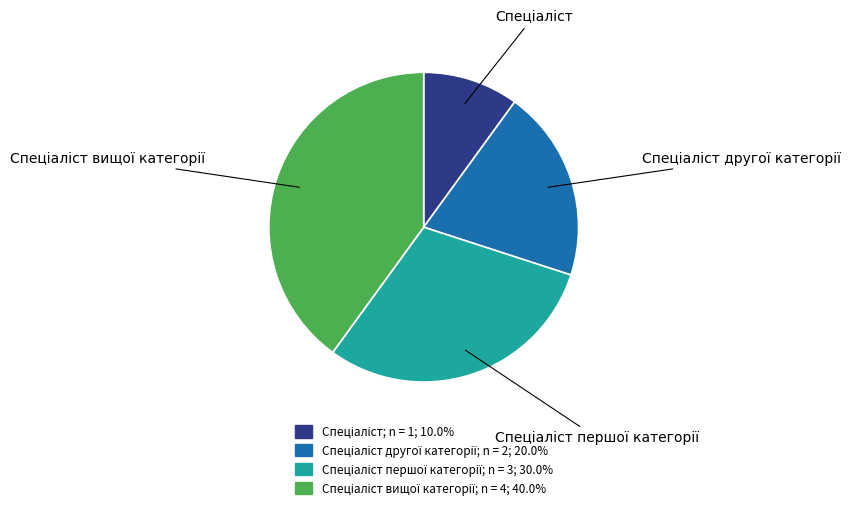

How many segments does this pie chart have?

4